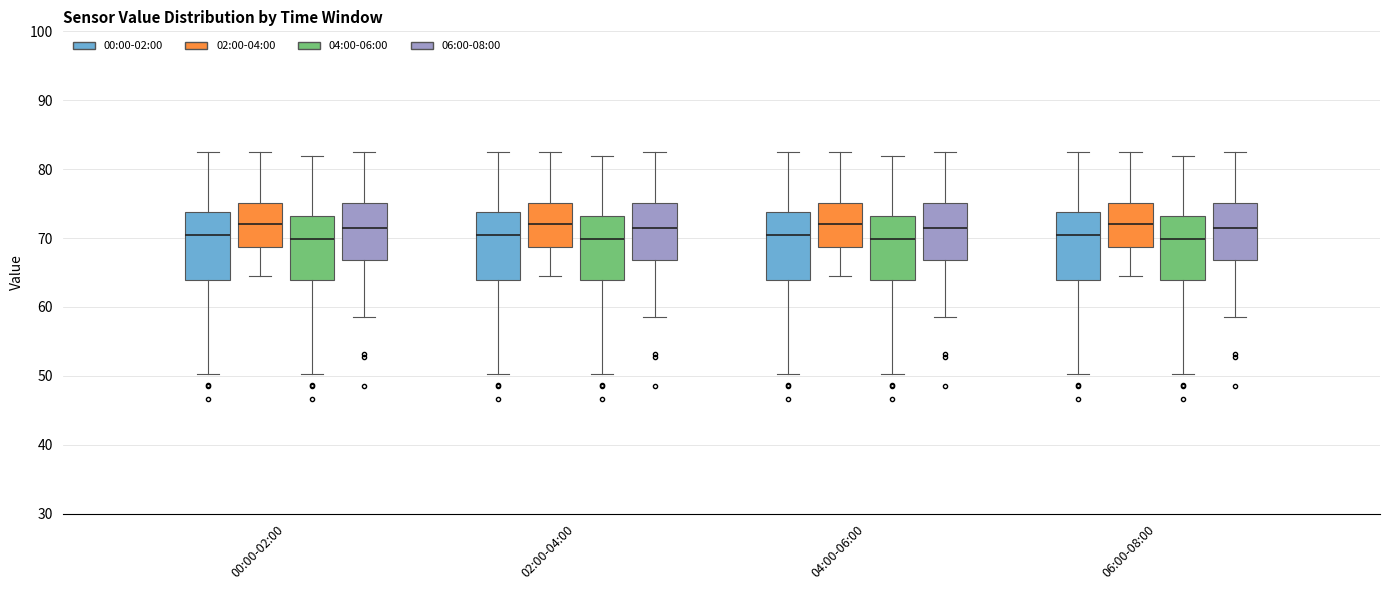

Reading left to right, transcribe this box plot: for each box, give where its median line is, the range the box spans, and where its two whiskers end, as read against the y-axis. The values are not printed on the chart, so give them approximately, as read against the axis.

00:00-02:00 (00:00-02:00): median 70, box 64 to 74, whiskers 50 to 82
00:00-02:00 (02:00-04:00): median 72, box 69 to 75, whiskers 64 to 82
00:00-02:00 (04:00-06:00): median 70, box 64 to 73, whiskers 50 to 82
00:00-02:00 (06:00-08:00): median 71, box 67 to 75, whiskers 58 to 82
02:00-04:00 (00:00-02:00): median 70, box 64 to 74, whiskers 50 to 82
02:00-04:00 (02:00-04:00): median 72, box 69 to 75, whiskers 64 to 82
02:00-04:00 (04:00-06:00): median 70, box 64 to 73, whiskers 50 to 82
02:00-04:00 (06:00-08:00): median 71, box 67 to 75, whiskers 58 to 82
04:00-06:00 (00:00-02:00): median 70, box 64 to 74, whiskers 50 to 82
04:00-06:00 (02:00-04:00): median 72, box 69 to 75, whiskers 64 to 82
04:00-06:00 (04:00-06:00): median 70, box 64 to 73, whiskers 50 to 82
04:00-06:00 (06:00-08:00): median 71, box 67 to 75, whiskers 58 to 82
06:00-08:00 (00:00-02:00): median 70, box 64 to 74, whiskers 50 to 82
06:00-08:00 (02:00-04:00): median 72, box 69 to 75, whiskers 64 to 82
06:00-08:00 (04:00-06:00): median 70, box 64 to 73, whiskers 50 to 82
06:00-08:00 (06:00-08:00): median 71, box 67 to 75, whiskers 58 to 82